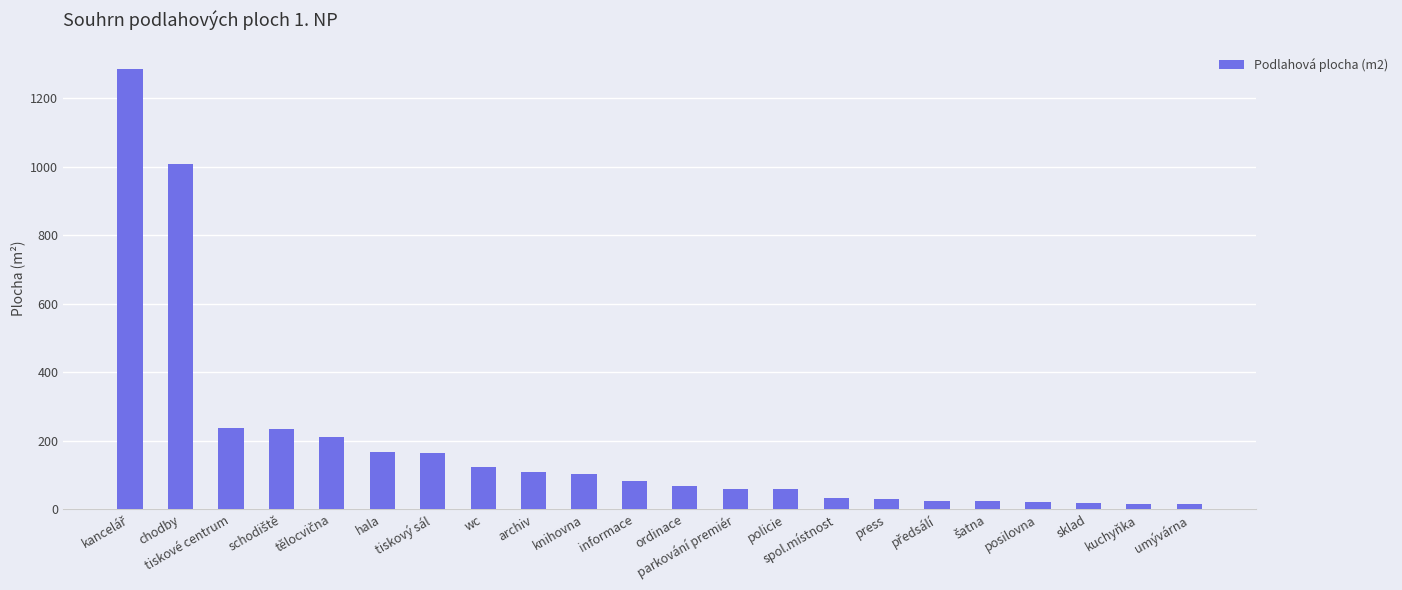

At which label is the value closest to 649?

chodby